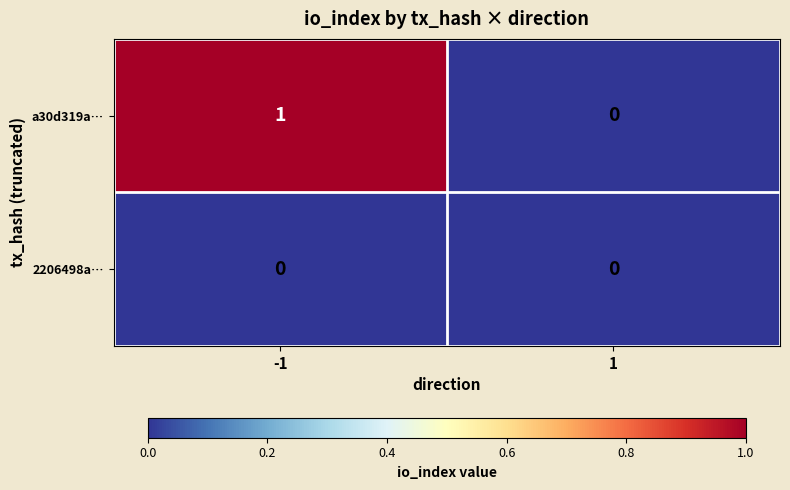

Which series has the largest total across all categories?

a30d319a…